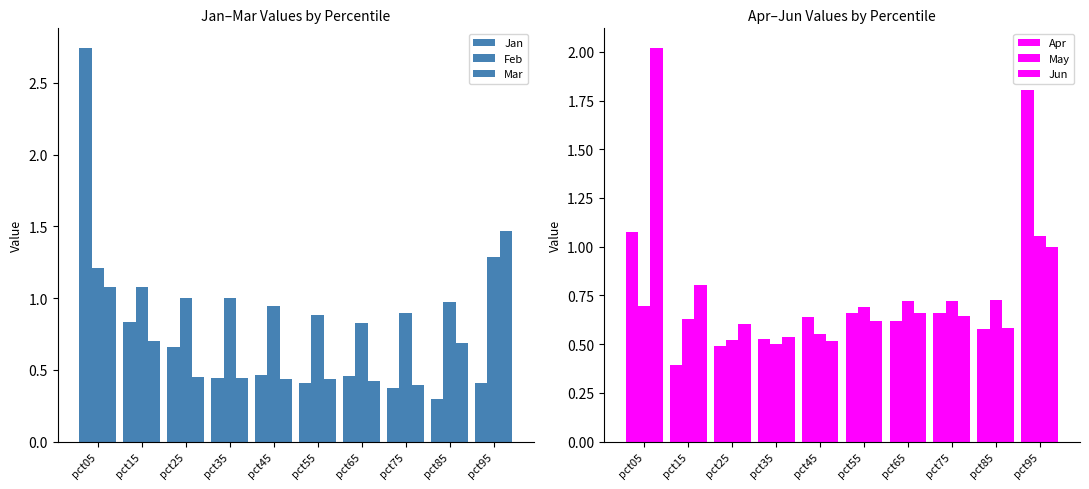

Reading left to right, list all the values displayed in this chart.

Jan: 2.7	0.8	0.7	0.4	0.5	0.4	0.5	0.4	0.3	0.4
Feb: 1.2	1.1	1.0	1.0	0.9	0.9	0.8	0.9	1.0	1.3
Mar: 1.1	0.7	0.5	0.4	0.4	0.4	0.4	0.4	0.7	1.5
Apr: 1.1	0.4	0.5	0.5	0.6	0.7	0.6	0.7	0.6	1.8
May: 0.7	0.6	0.5	0.5	0.6	0.7	0.7	0.7	0.7	1.1
Jun: 2.0	0.8	0.6	0.5	0.5	0.6	0.7	0.6	0.6	1.0